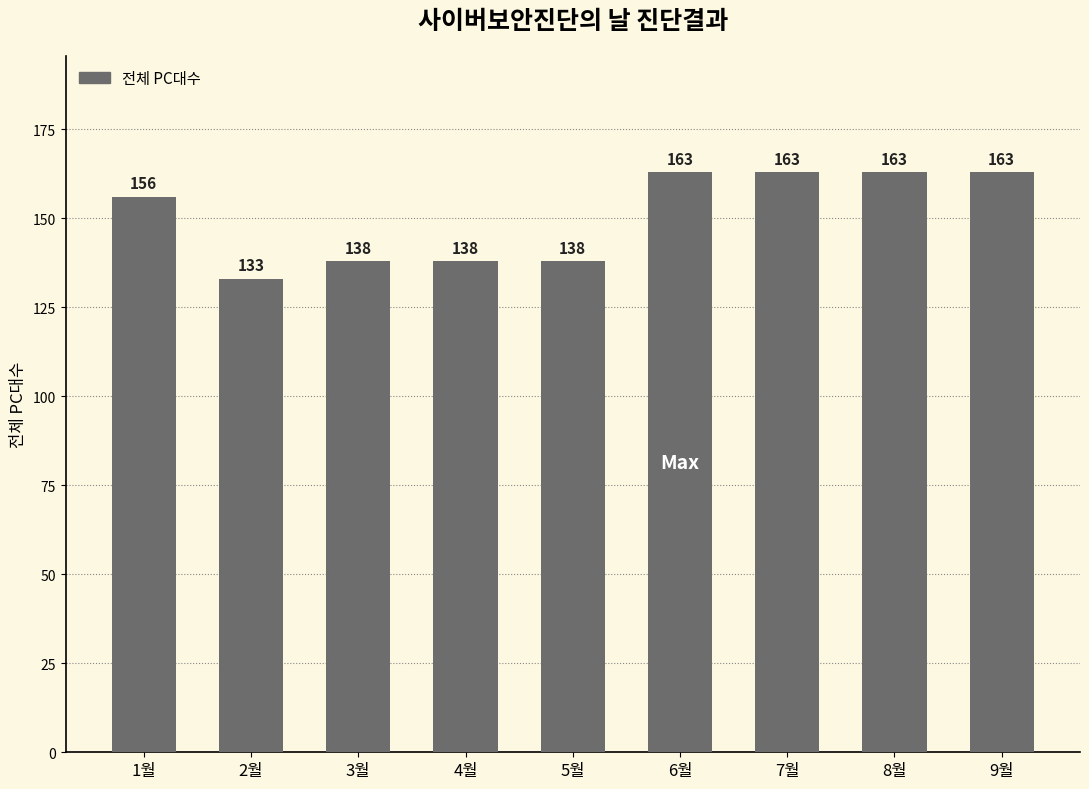

What is the sum of all values?

1355